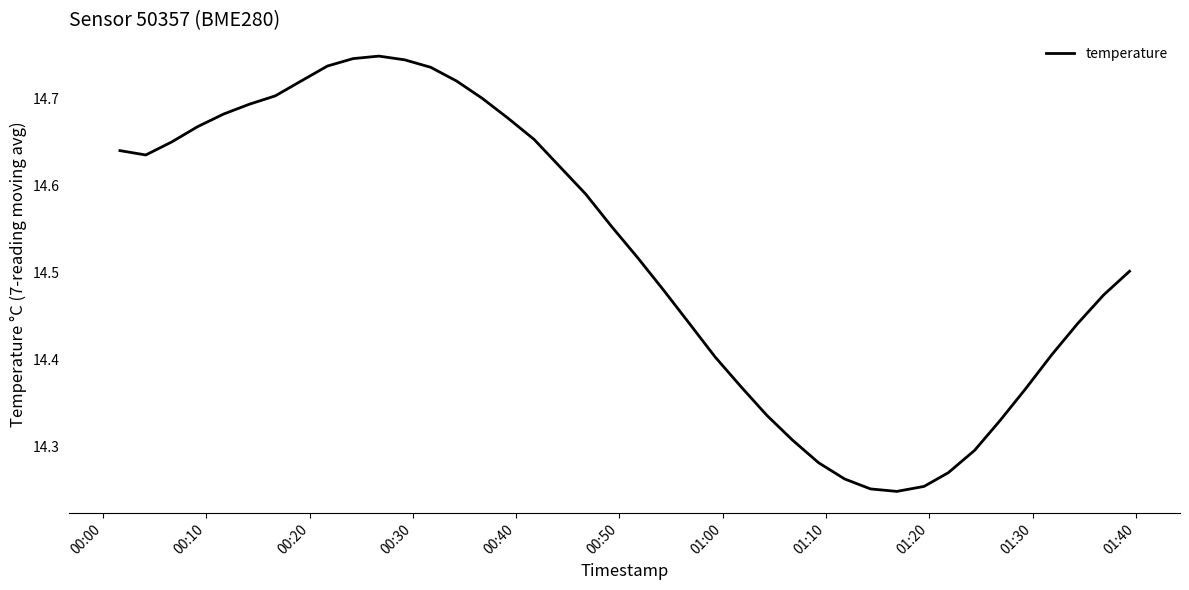

What is the difference between the maximum and minimum values?

0.5